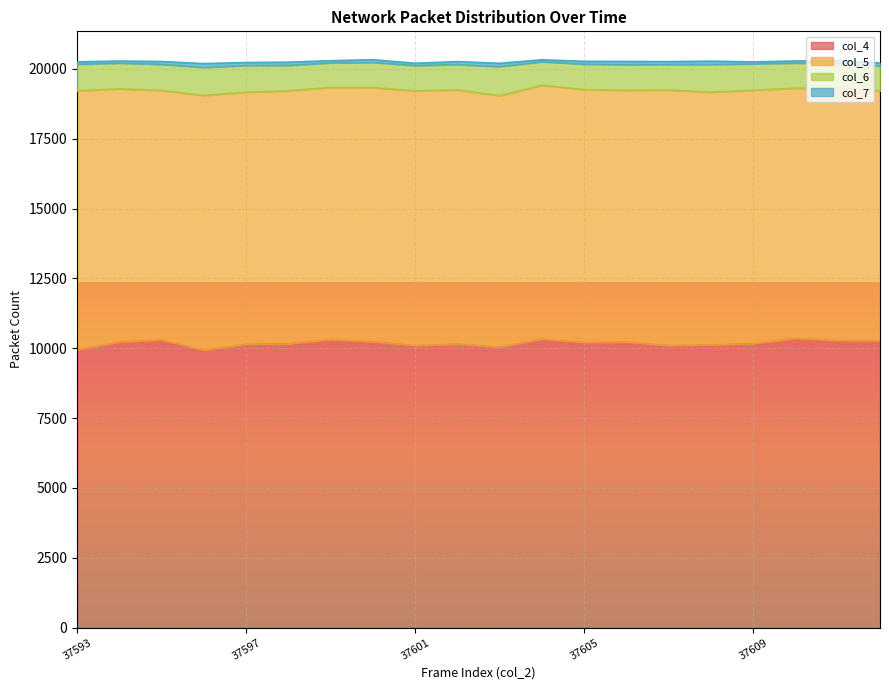

What is the difference between the highest and lowest values at 37601?

10013